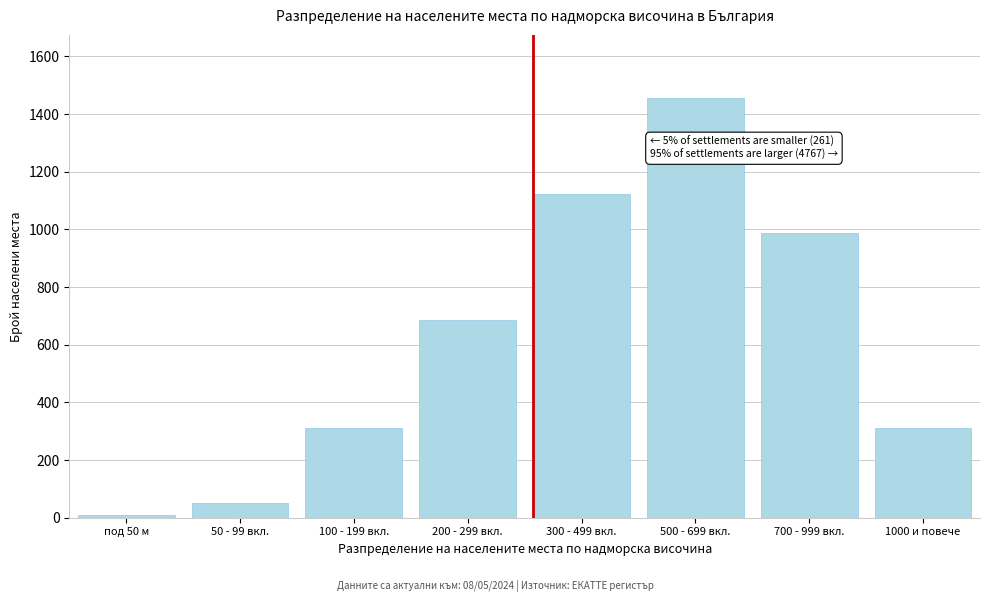

Reading left to right, list all the values displayed in this chart.

под 50 м=8	50 - 99 вкл.=52	100 - 199 вкл.=312	200 - 299 вкл.=687	300 - 499 вкл.=1124	500 - 699 вкл.=1456	700 - 999 вкл.=987	1000 и повече=312